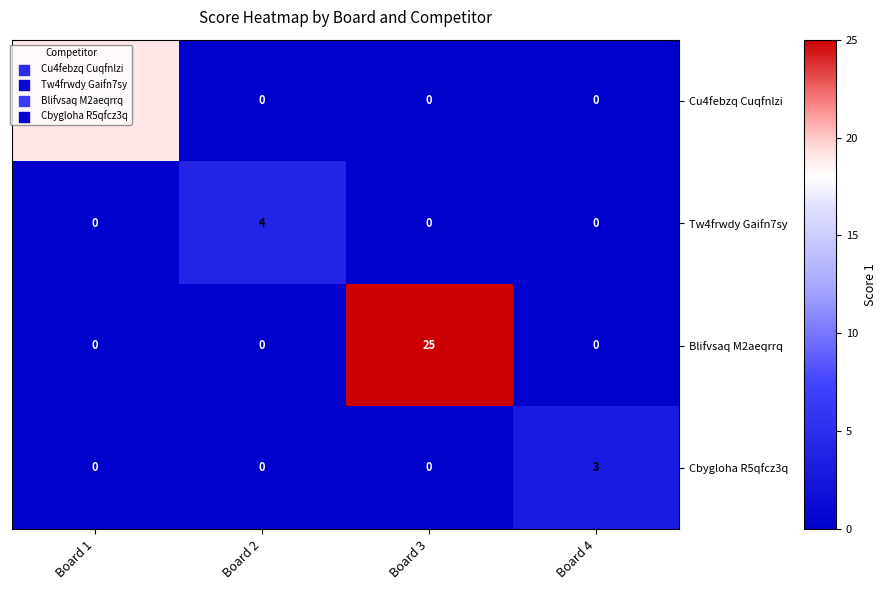

At which label does Cbygloha R5qfcz3q reach its peak?

Board 4